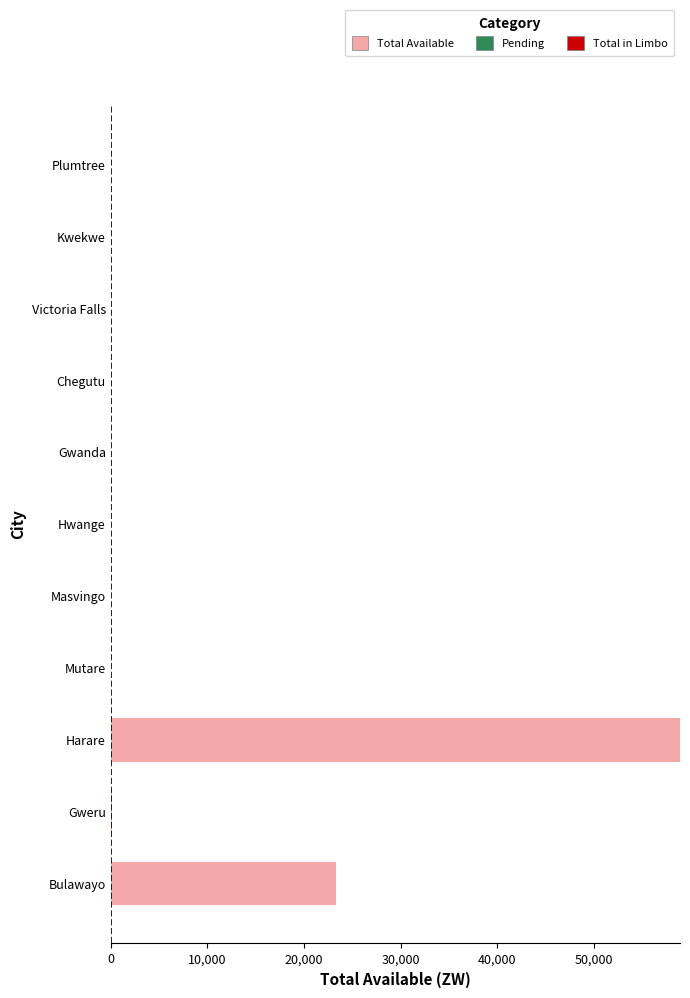

The value at Plumtree is 0.0. True or false?

True